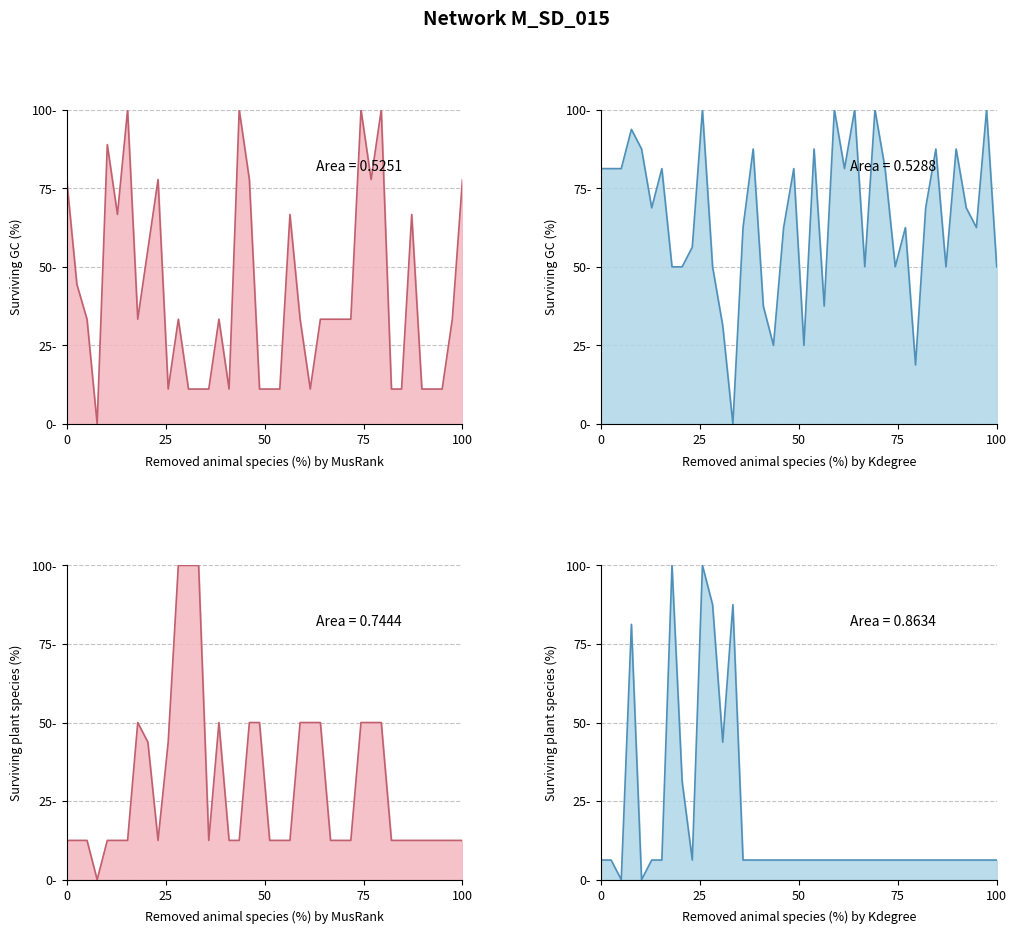

What is the difference between the highest and lowest values at 25?

75.0